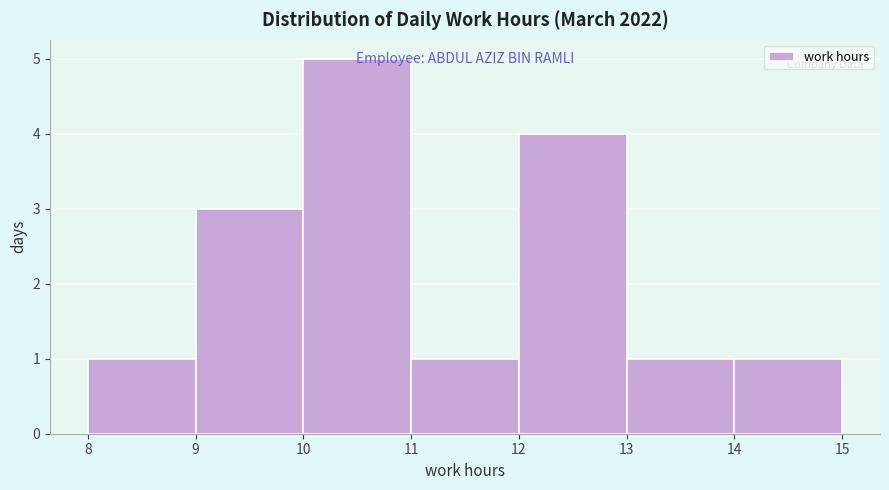

Over which range of the x-axis is the bar tallest?

10 to 11